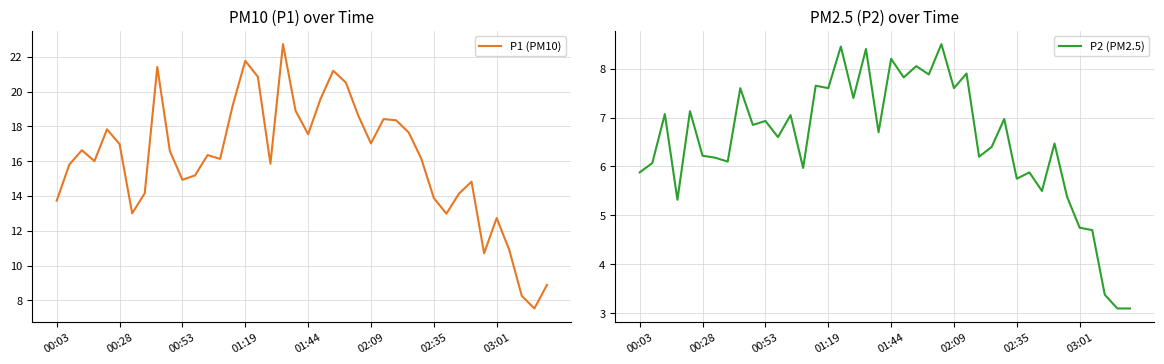

Count the number of categories in the chart.

40